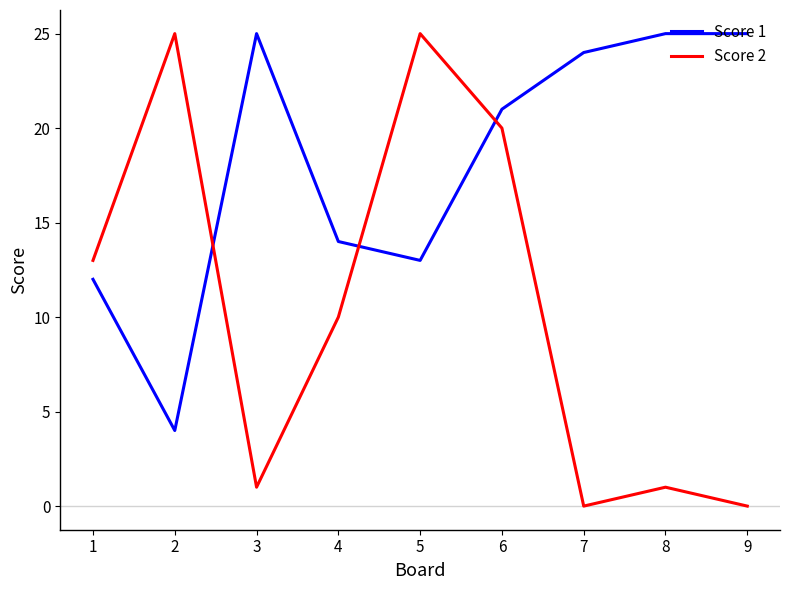

List the series in order of their overall mean, lowest first.

Score 2, Score 1